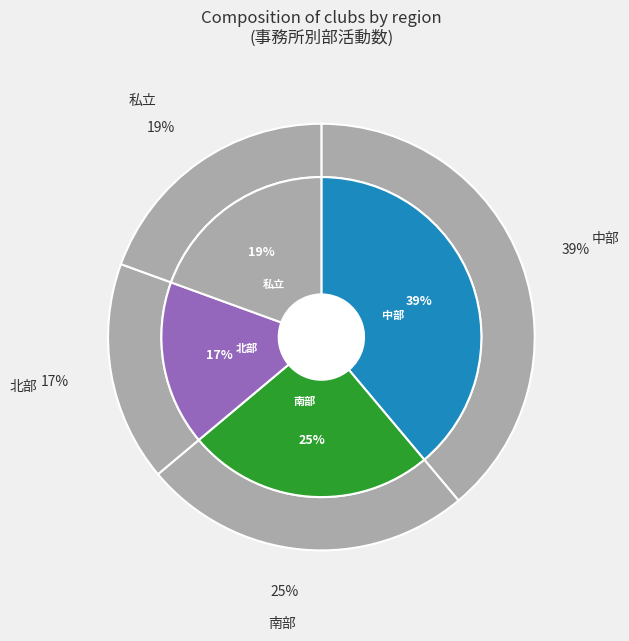

Between 中部 and 南部, which is larger?

中部